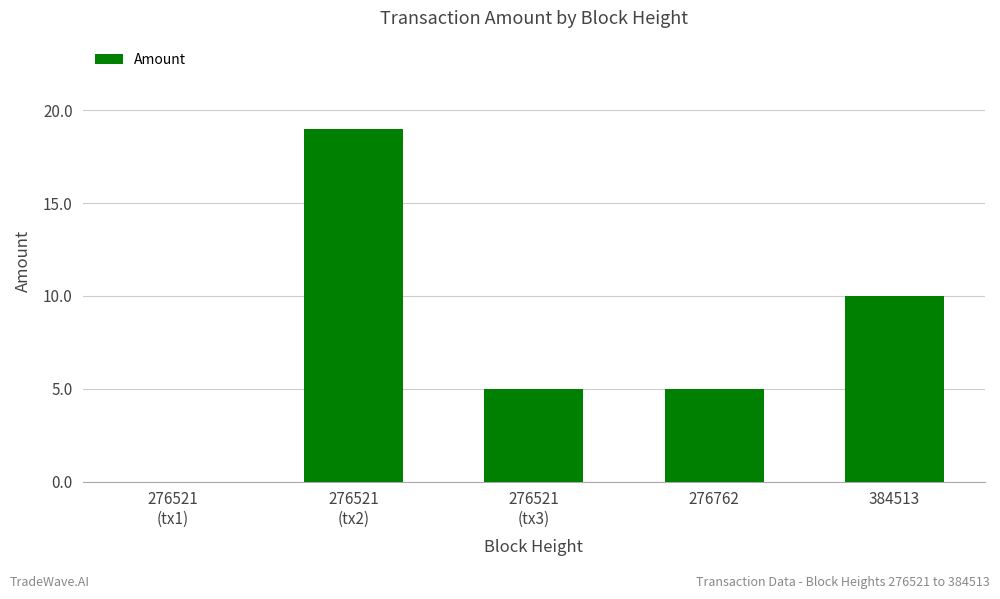

Are the bars horizontal?

No